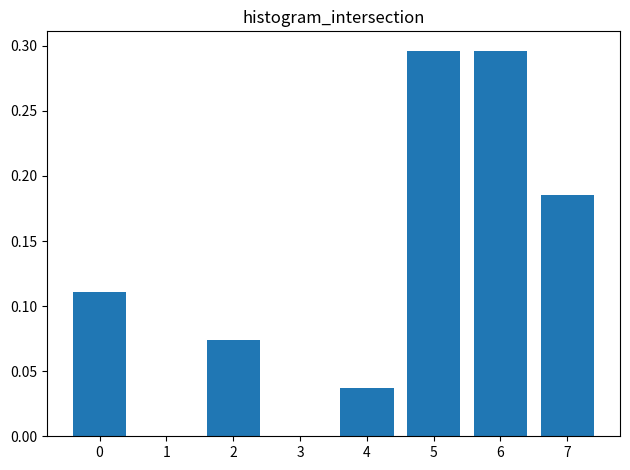

Is it true that the value at 4 is 0.0?

True